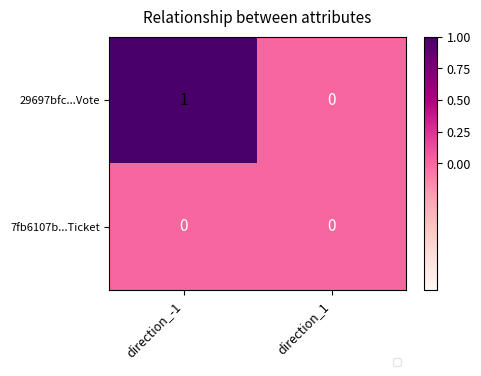

Is it true that 7fb6107b...Ticket equals 0 at direction_1?

True